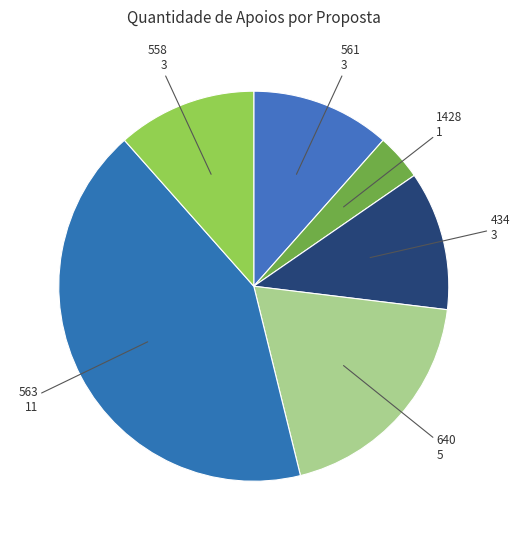

How many slices are in this pie chart?

6